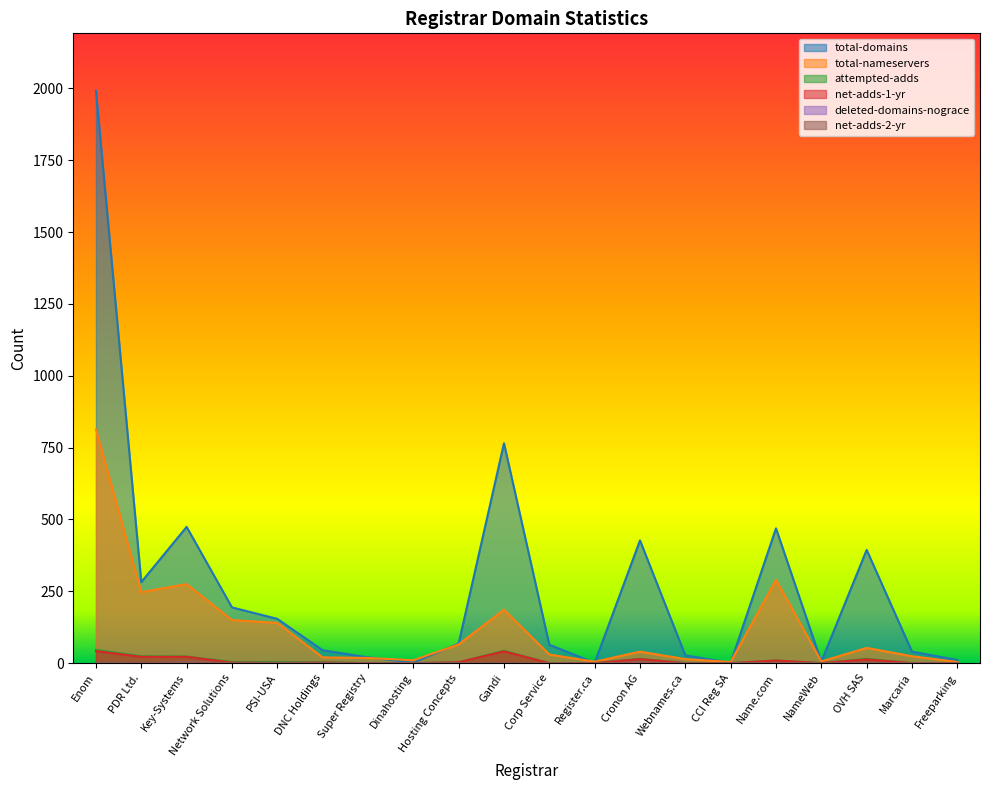

What is the maximum value for net-adds-2-yr?

2